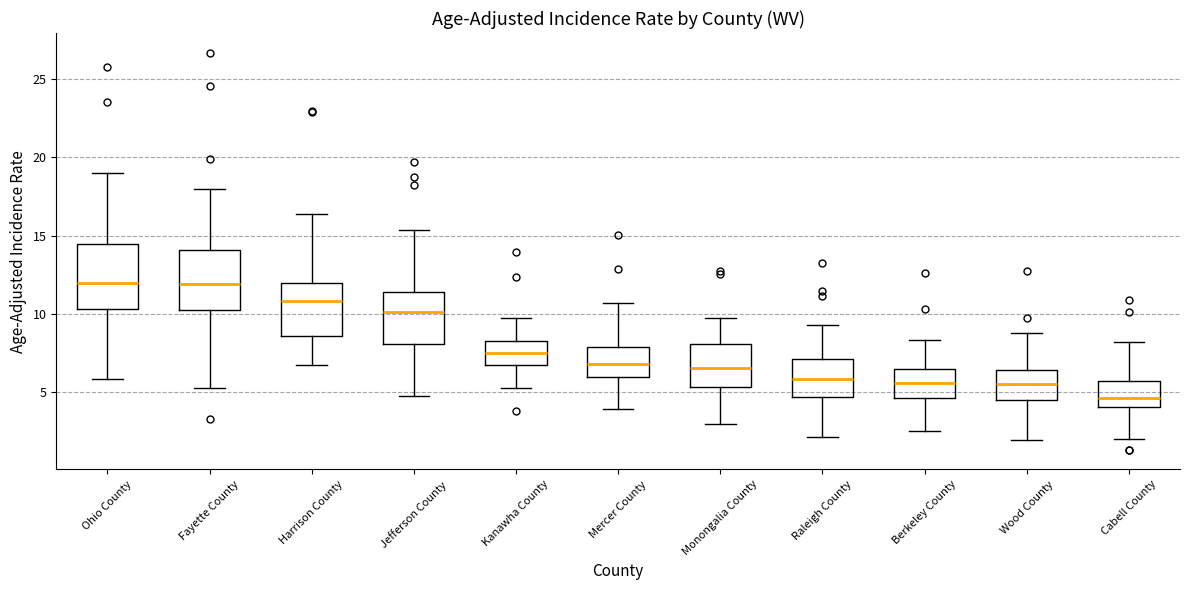

Reading left to right, read every box against the y-axis: the position of its median line, the range the box covers, and the ends of its whiskers. The values are not printed on the chart, so give them approximately, as read against the axis.

Ohio County: median 12.0, box 10.5 to 14.5, whiskers 6.0 to 19.0
Fayette County: median 12.0, box 10.0 to 14.0, whiskers 5.5 to 18.0
Harrison County: median 11.0, box 8.5 to 12.0, whiskers 6.5 to 16.5
Jefferson County: median 10.0, box 8.0 to 11.5, whiskers 4.5 to 15.5
Kanawha County: median 7.5, box 6.5 to 8.0, whiskers 5.5 to 9.5
Mercer County: median 7.0, box 6.0 to 8.0, whiskers 4.0 to 10.5
Monongalia County: median 6.5, box 5.5 to 8.0, whiskers 3.0 to 9.5
Raleigh County: median 6.0, box 4.5 to 7.0, whiskers 2.0 to 9.5
Berkeley County: median 5.5, box 4.5 to 6.5, whiskers 2.5 to 8.5
Wood County: median 5.5, box 4.5 to 6.5, whiskers 2.0 to 9.0
Cabell County: median 4.5, box 4.0 to 6.0, whiskers 2.0 to 8.0